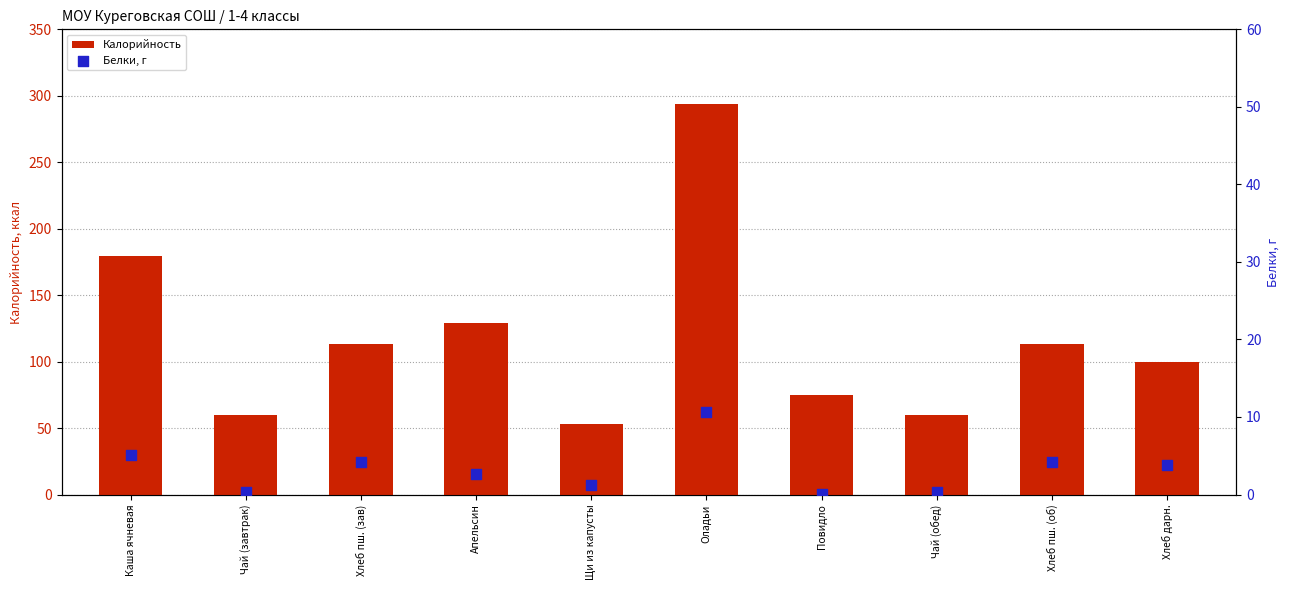

What is the total value across all series at Чай (завтрак)?

60.3